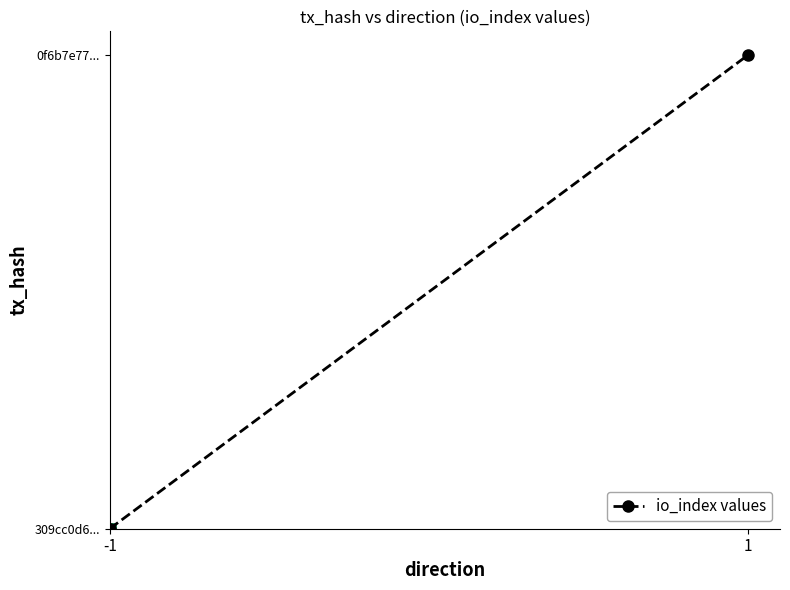

What is the change in value from -1 to 1?

+99